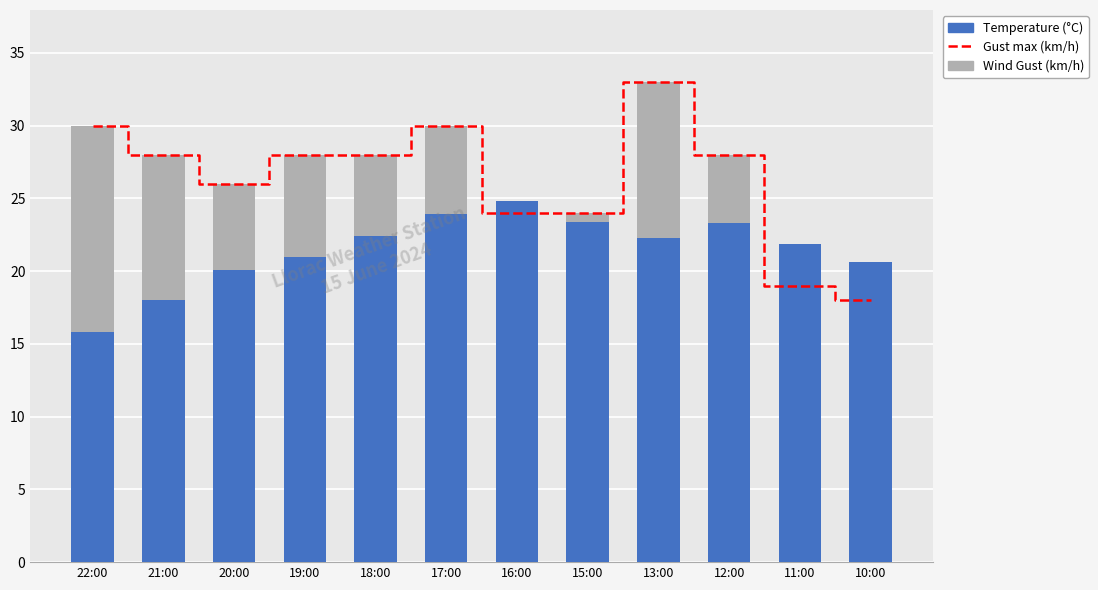

What is the total value across all series at 19:00?

77.0